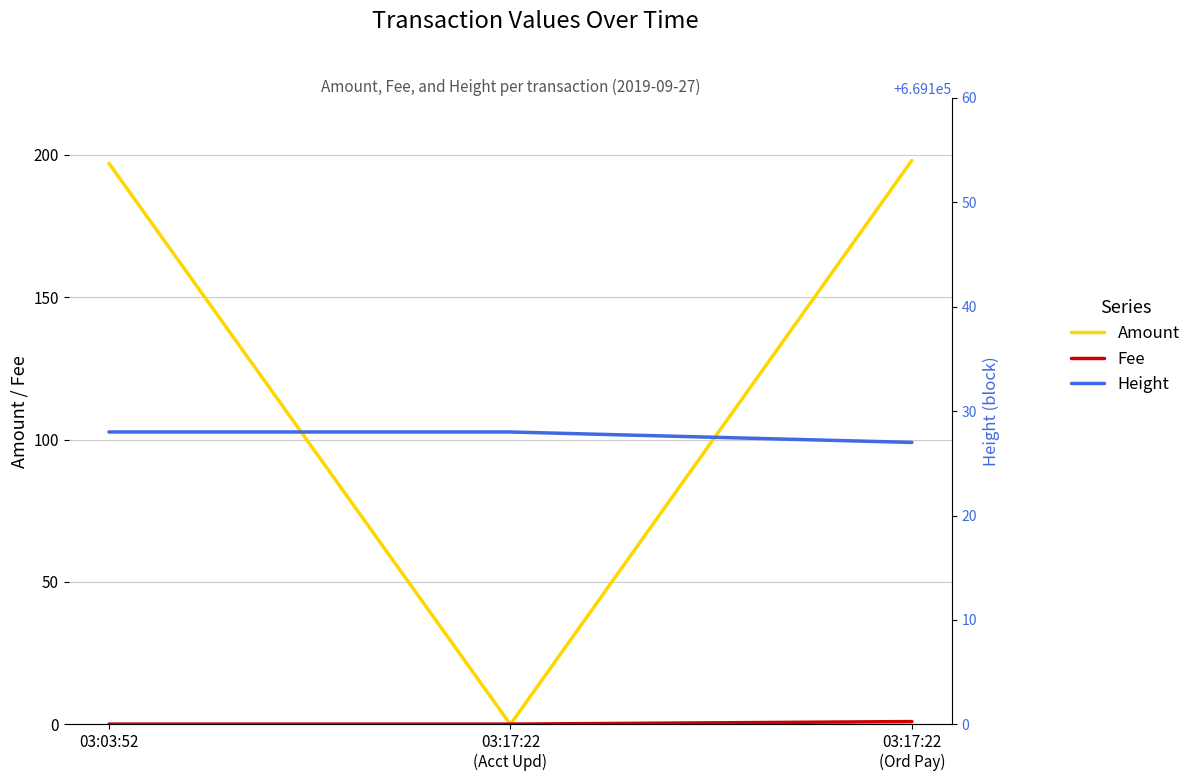

At how many categories does at least one series exceed 589891?

3